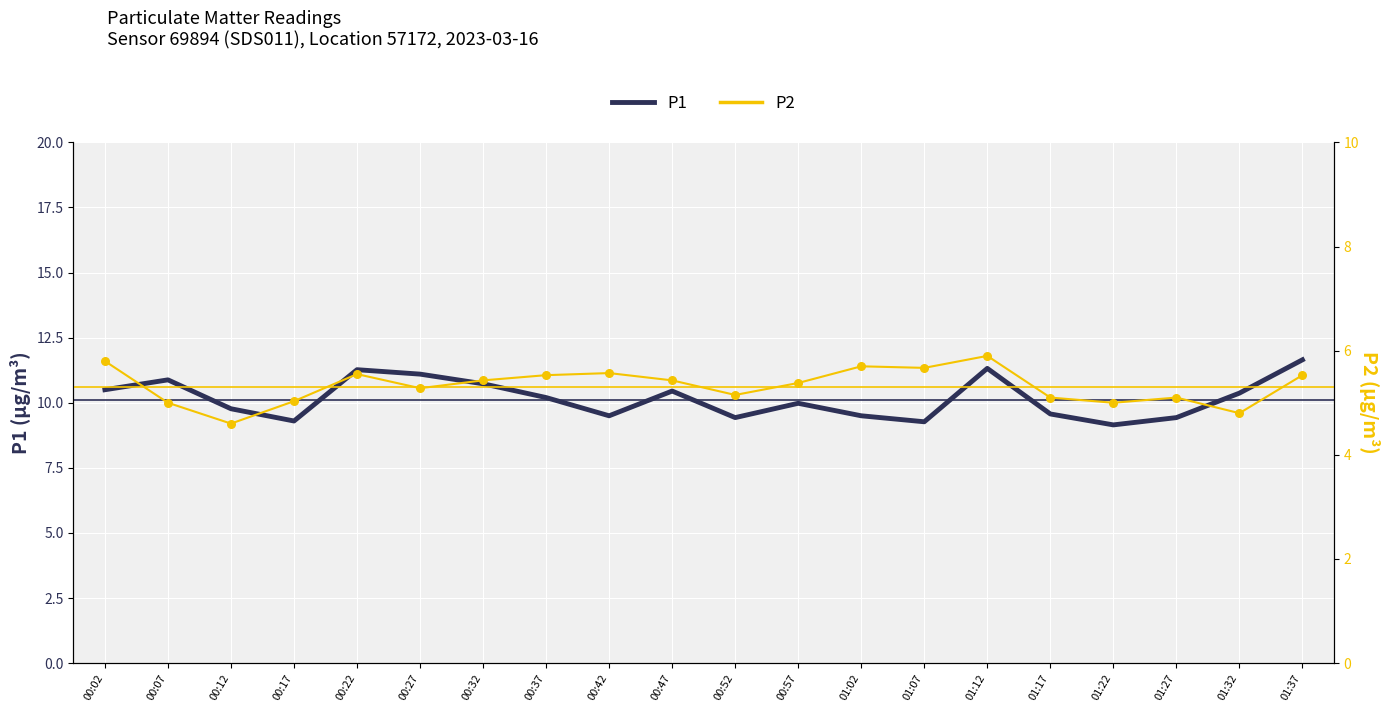

At how many categories does at least one series exceed 9?

20